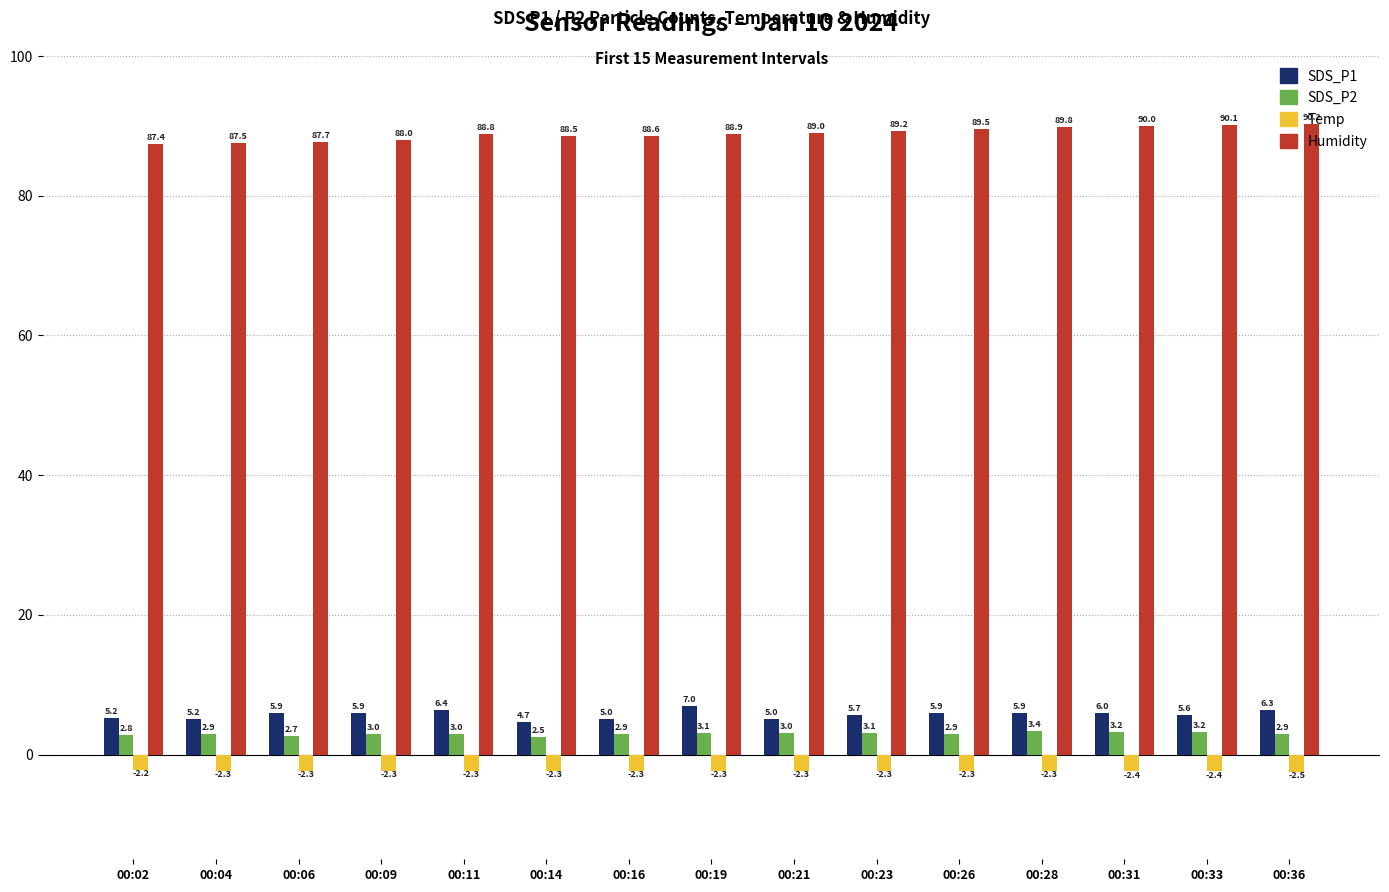

What is the minimum value shown in the chart?

-2.5